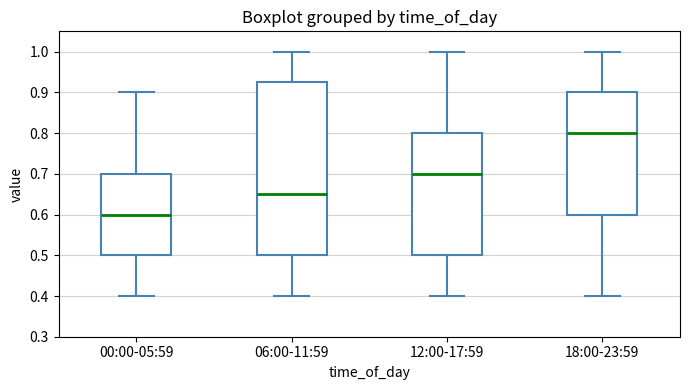

Where does the lower whisker of the box for 00:00-05:59 end on the y-axis? The values are not printed on the chart, so give them approximately, as read against the axis.

0.40